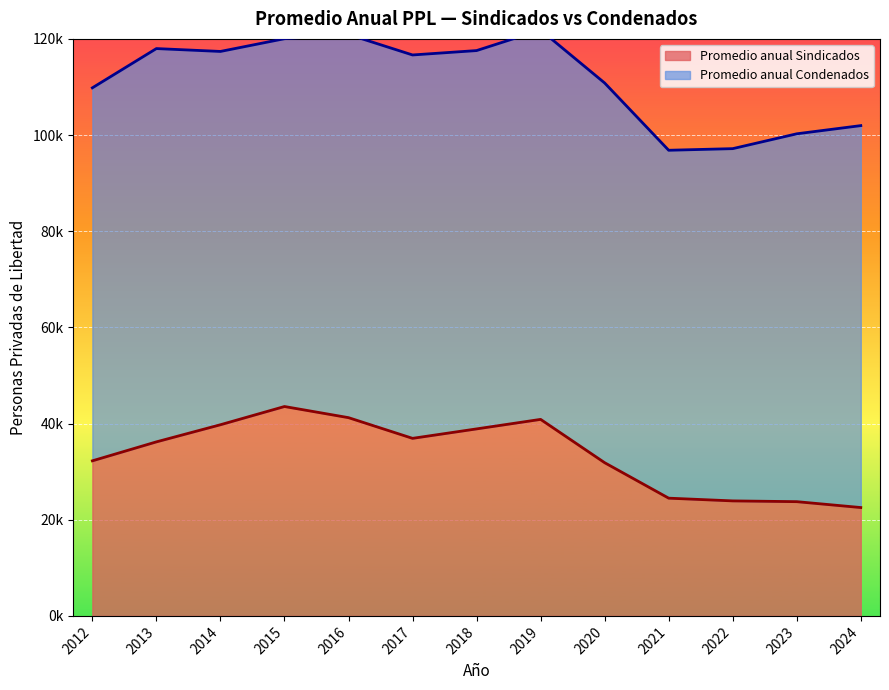

What is the difference between the maximum and second lowest values?

19788.6